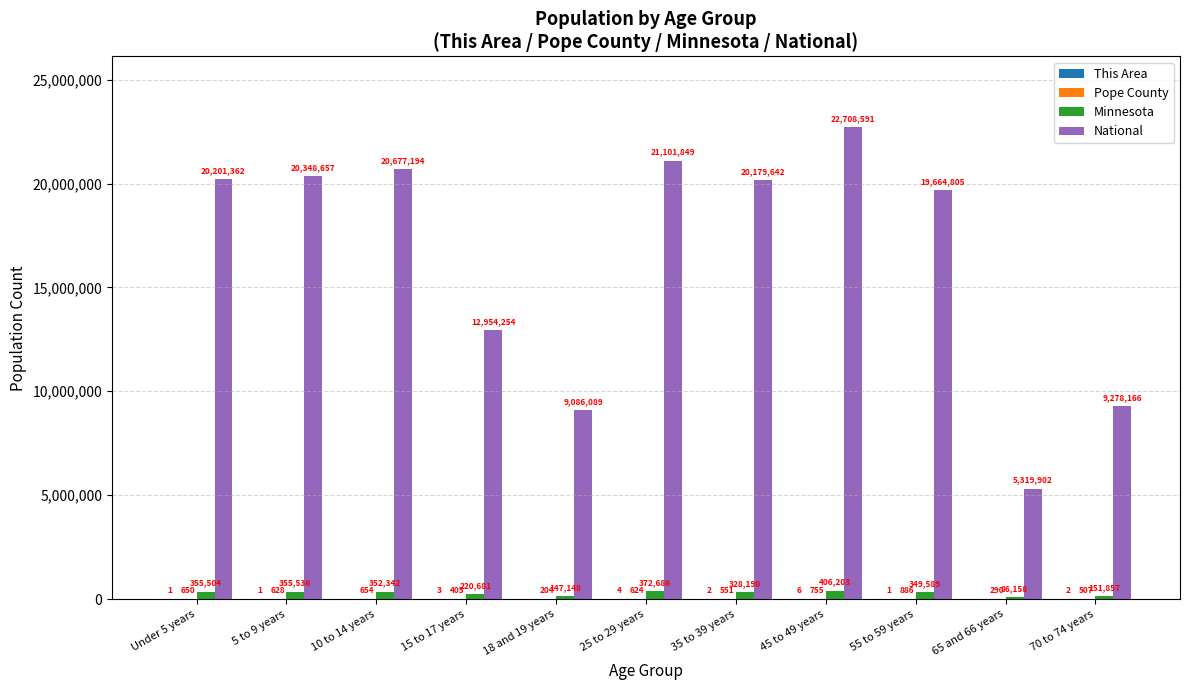

What is the sum of all Minnesota values?

3125894